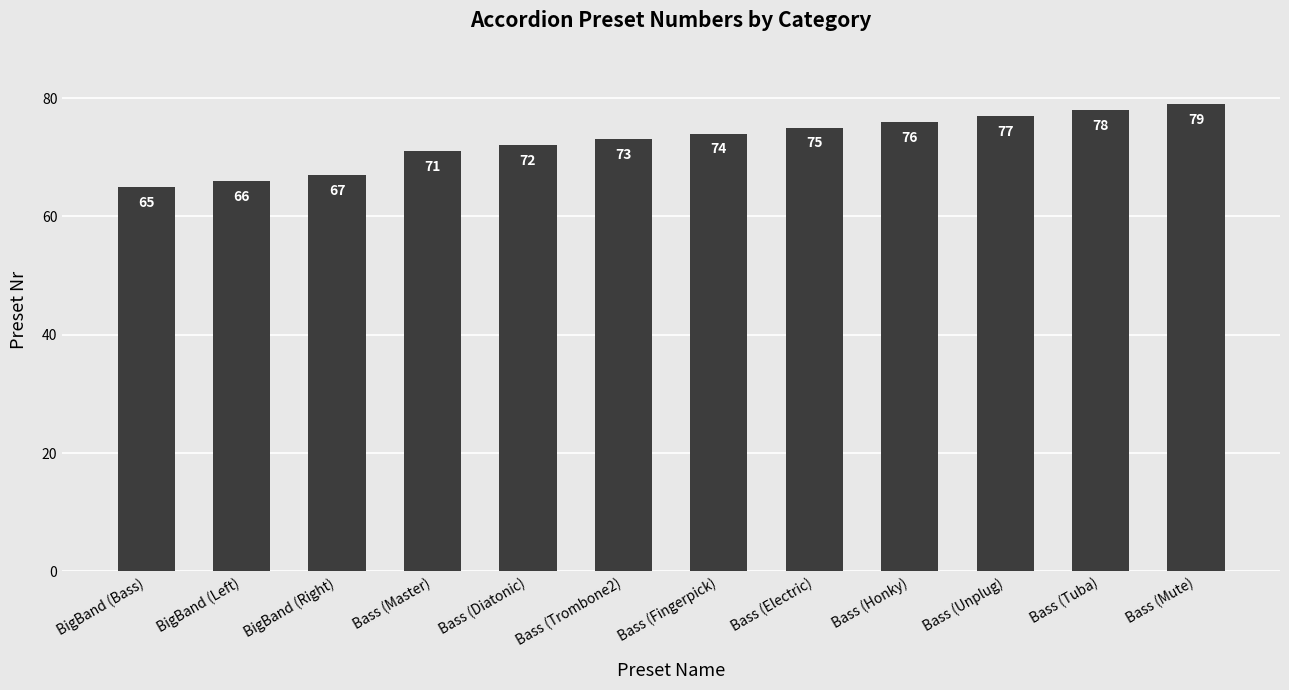

What is the approximate value at Bass (Unplug)?

77